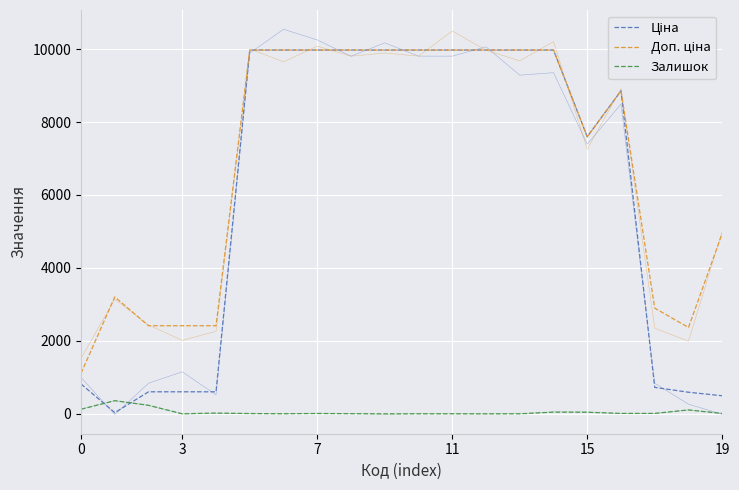

True or false: Доп. ціна has more than 1 points higher than both neighbors.

True